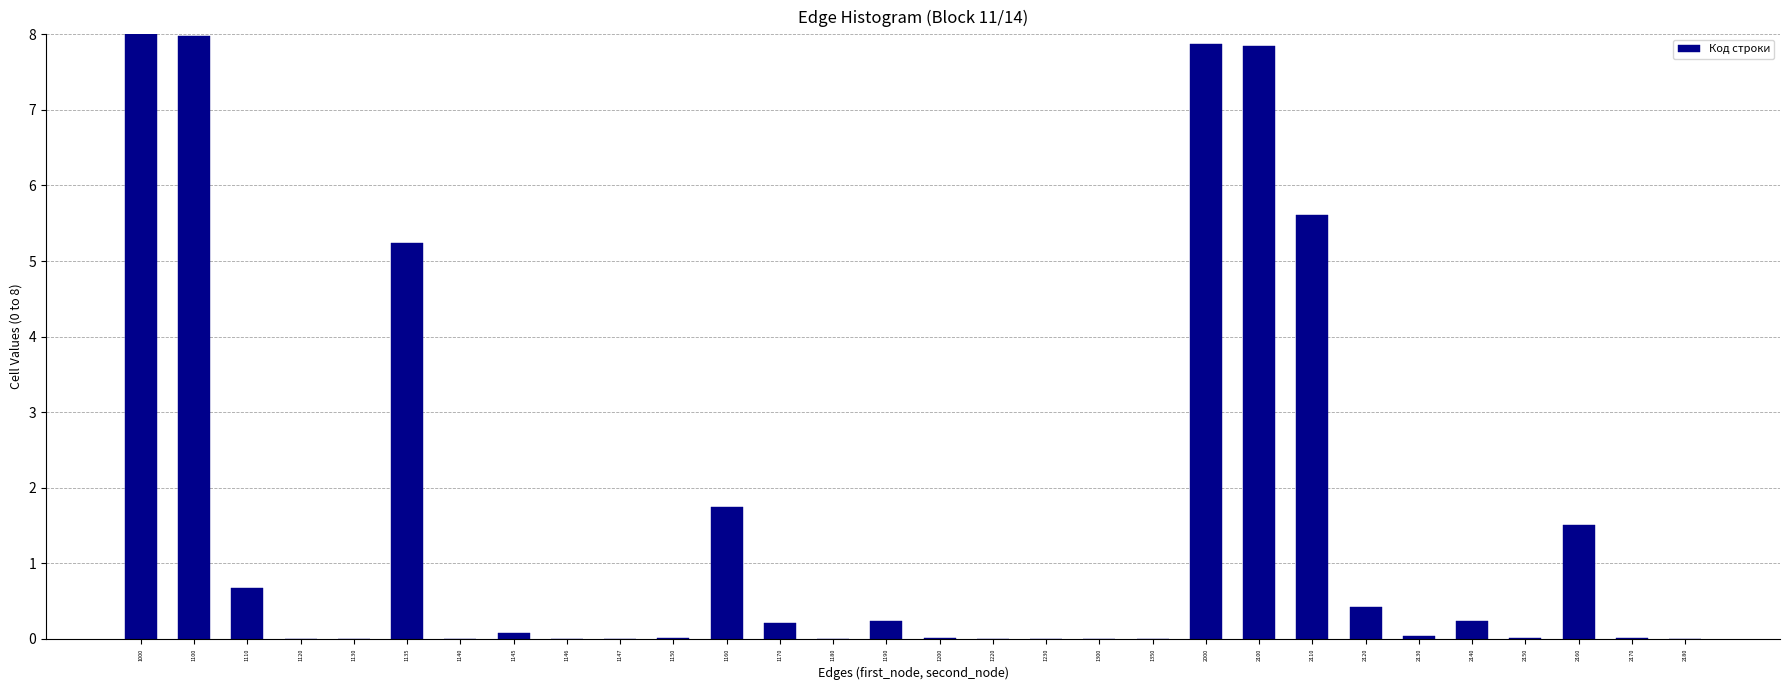

The value at 1146 is 3.5. True or false?

False